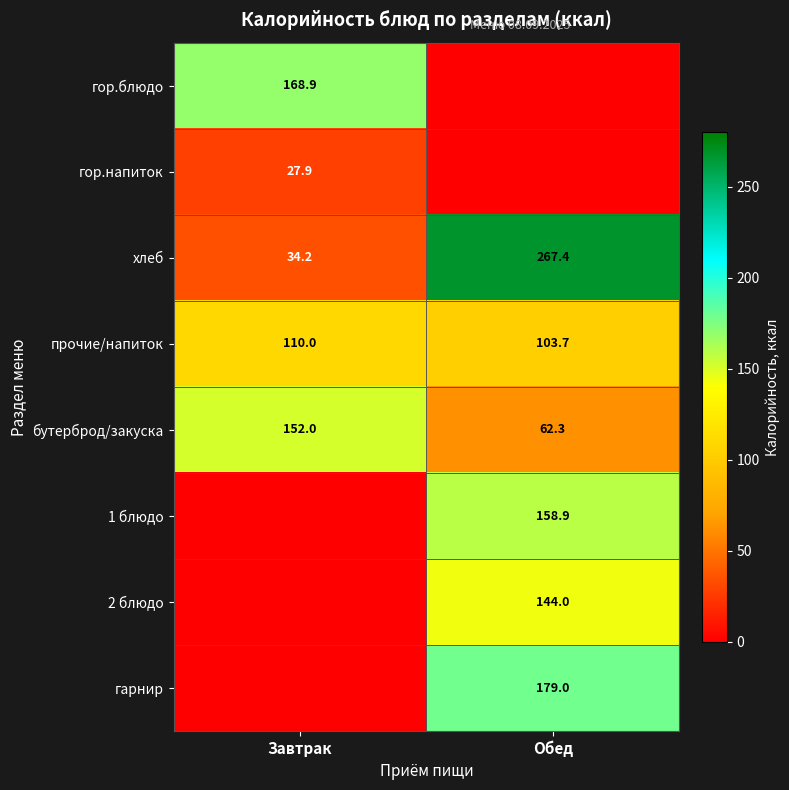

At which label does прочие/напиток reach its minimum?

Обед